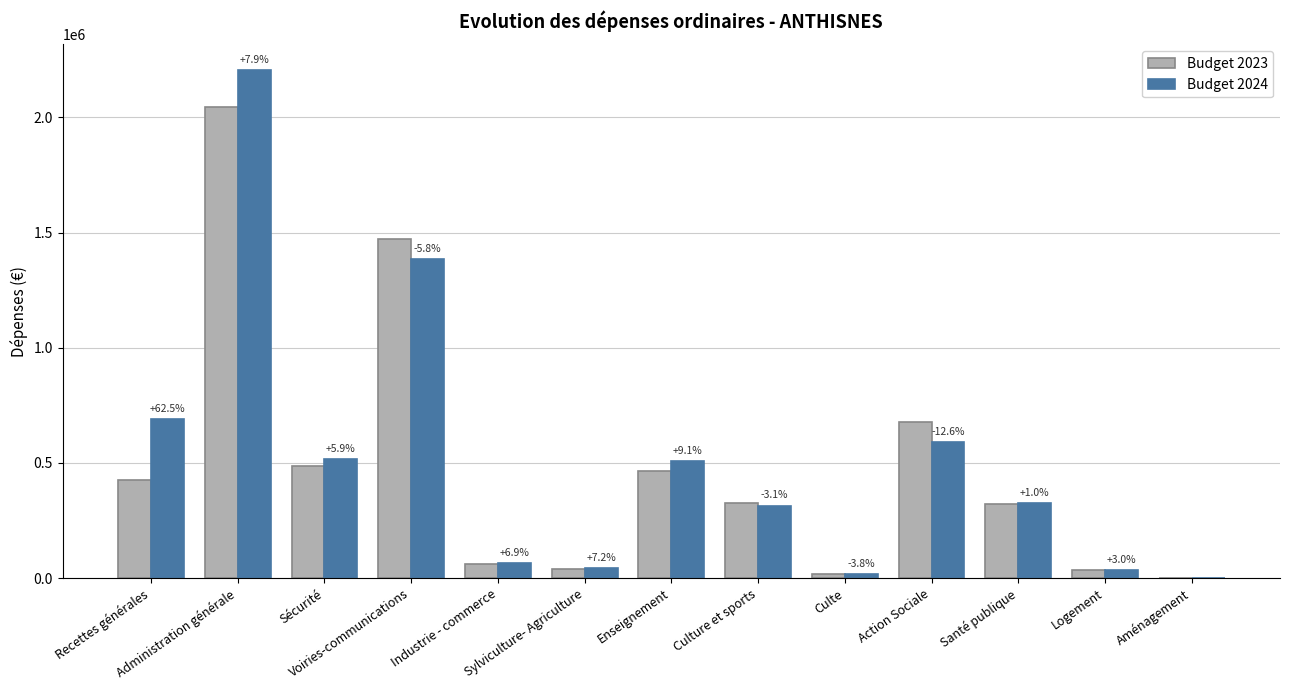

Which category has the highest value across all series?

Administration générale